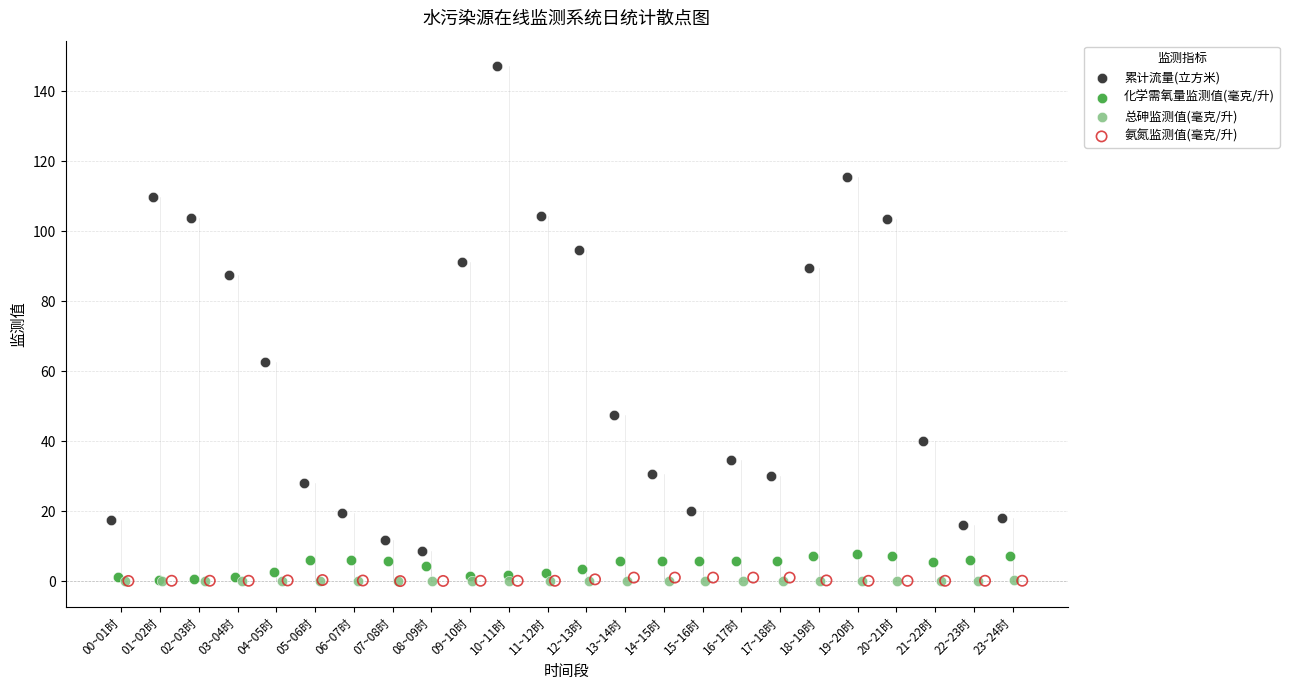

Which series has the widest spread of Y values?

累计流量(立方米)